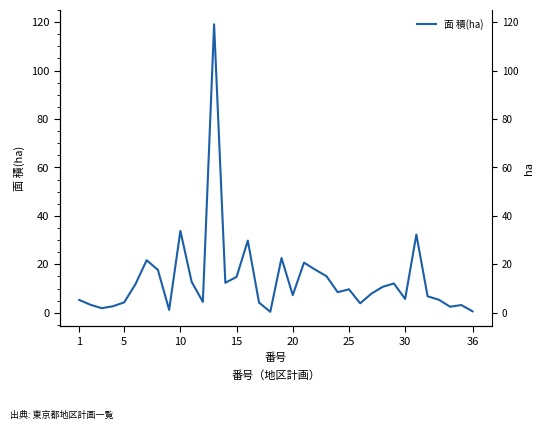

What is the maximum value shown in the chart?

119.1